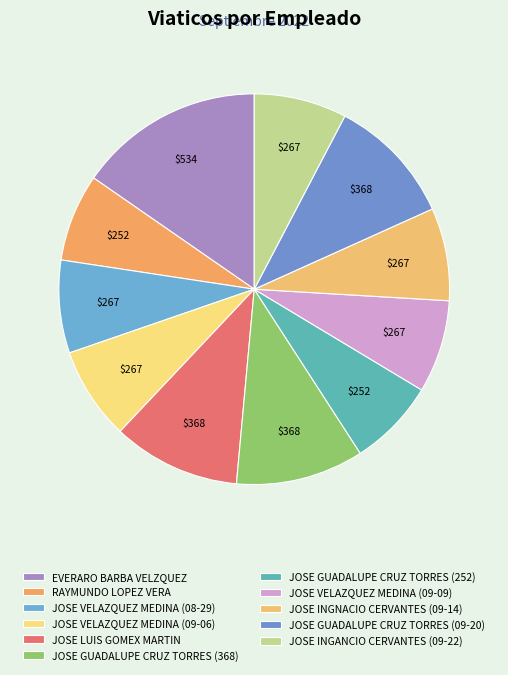

Rank the categories by value from lowest to highest.

RAYMUNDO LOPEZ VERA, JOSE GUADALUPE CRUZ TORRES (252), JOSE VELAZQUEZ MEDINA (08-29), JOSE VELAZQUEZ MEDINA (09-06), JOSE VELAZQUEZ MEDINA (09-09), JOSE INGNACIO CERVANTES (09-14), JOSE INGANCIO CERVANTES (09-22), JOSE LUIS GOMEX MARTIN, JOSE GUADALUPE CRUZ TORRES (368), JOSE GUADALUPE CRUZ TORRES (09-20), EVERARO BARBA VELZQUEZ